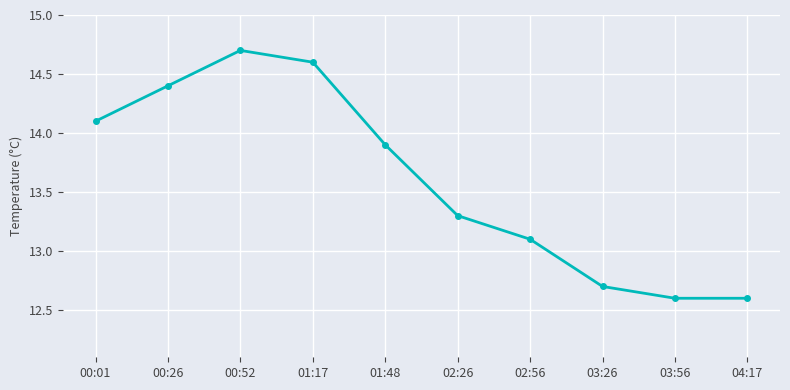

What value does the data have at 04:17?

12.6